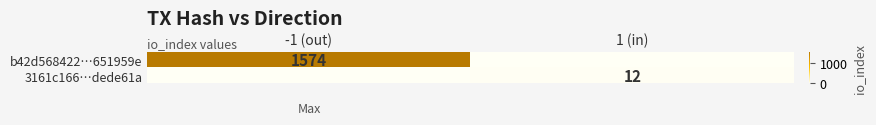

How many data points does each series have?

2